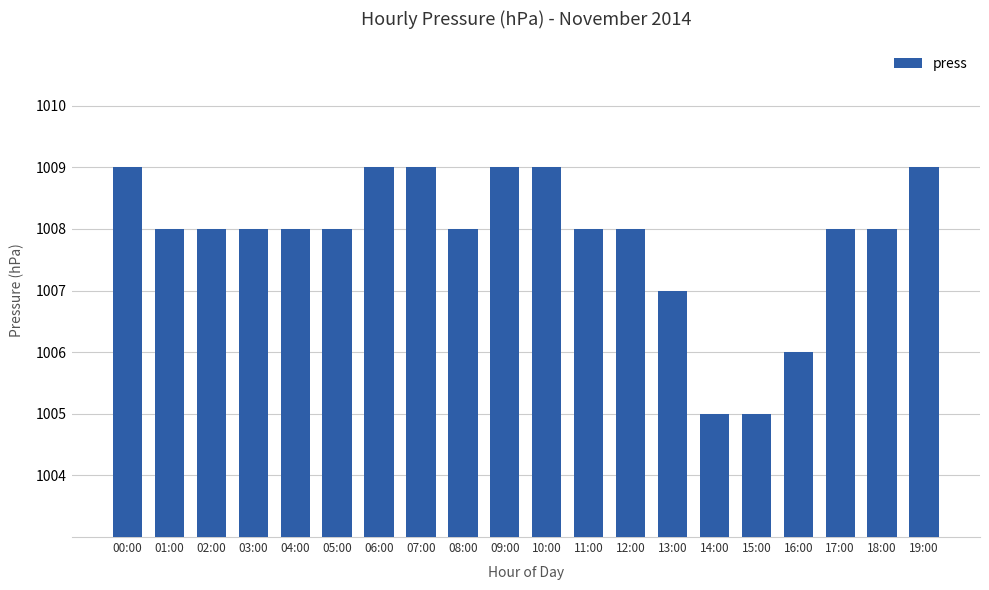

Read the value at 10:00.

1009